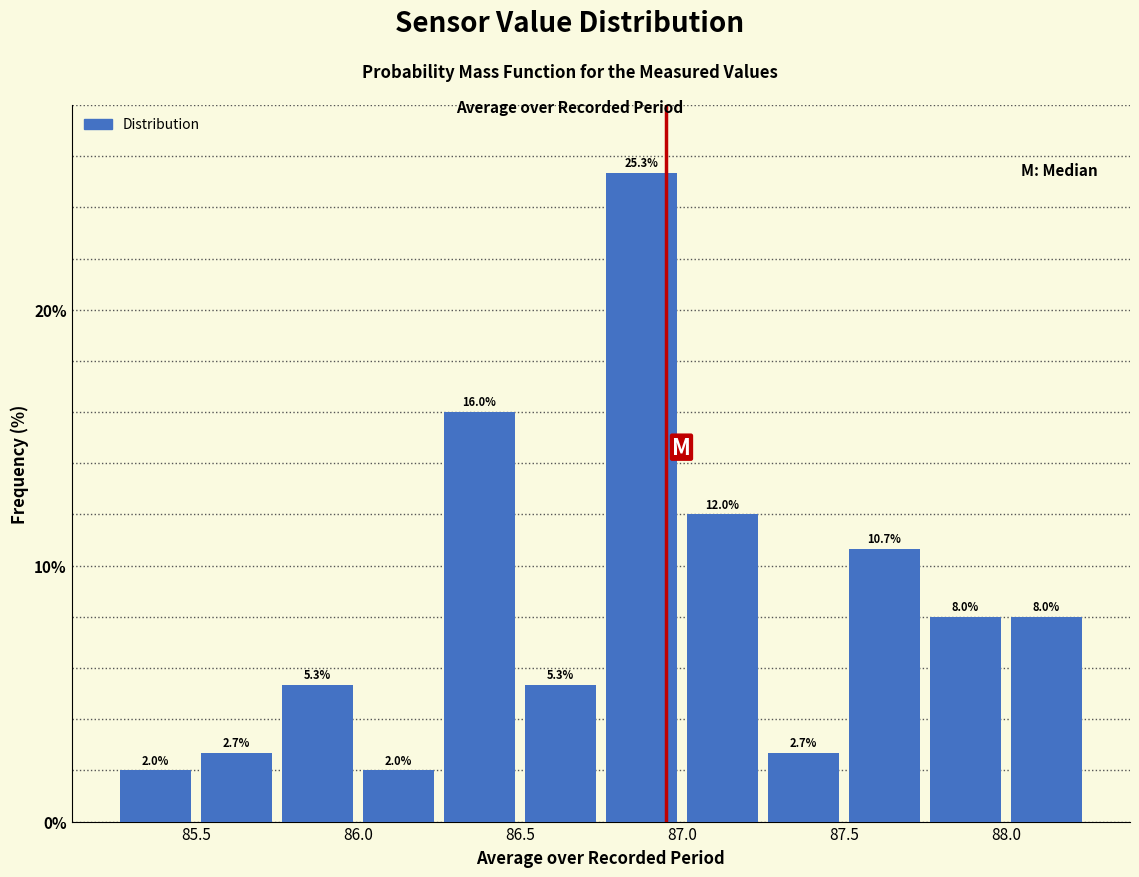

Reading left to right, transcribe this chart: for each bar, give the range it covers on the x-axis and its height.

85.25 to 85.50: 2.0
85.50 to 85.75: 2.7
85.75 to 86.00: 5.3
86.00 to 86.25: 2.0
86.25 to 86.50: 16.0
86.50 to 86.75: 5.3
86.75 to 87.00: 25.3
87.00 to 87.25: 12.0
87.25 to 87.50: 2.7
87.50 to 87.75: 10.7
87.75 to 88.00: 8.0
88.00 to 88.25: 8.0